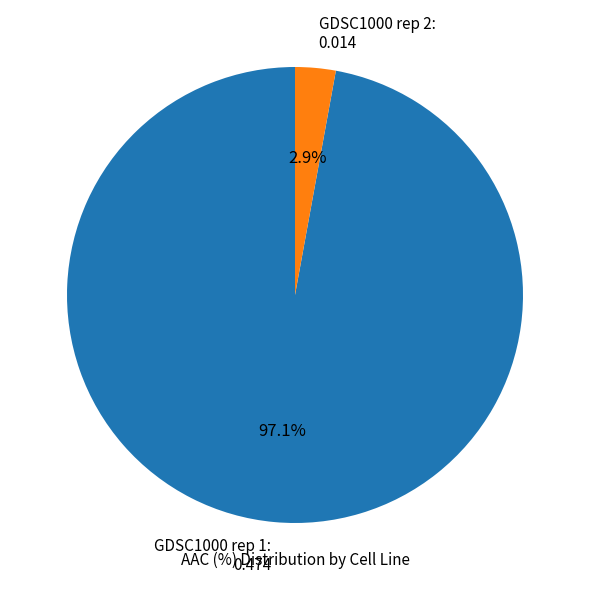

Which category has the biggest portion of the pie?

GDSC1000 rep 1